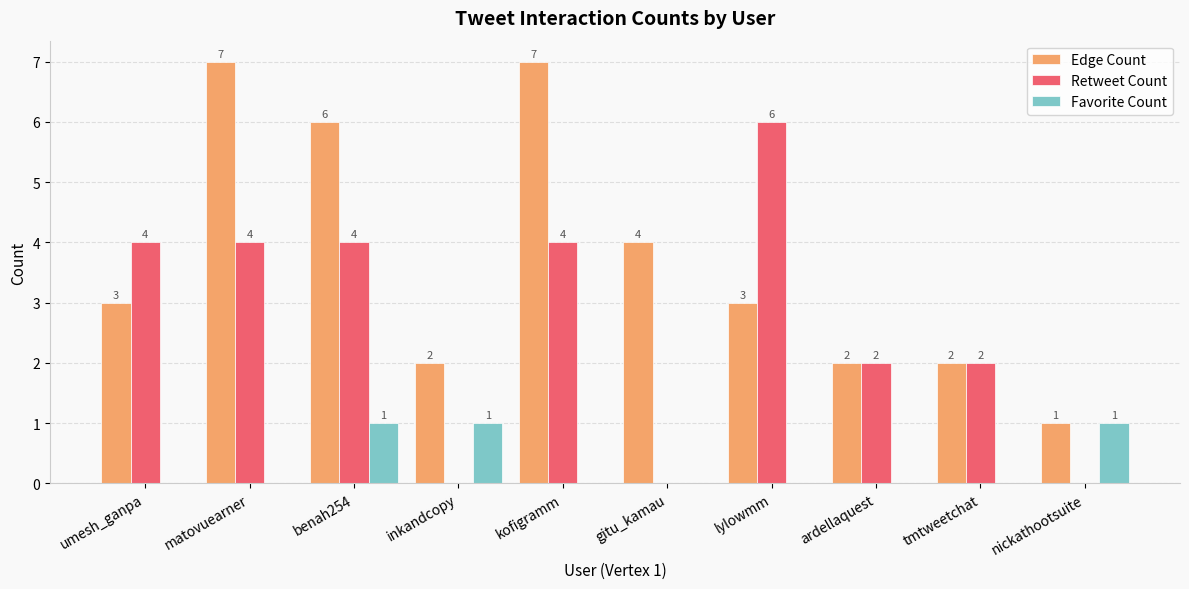

Is it true that Edge Count equals 1 at lylowmm?

False